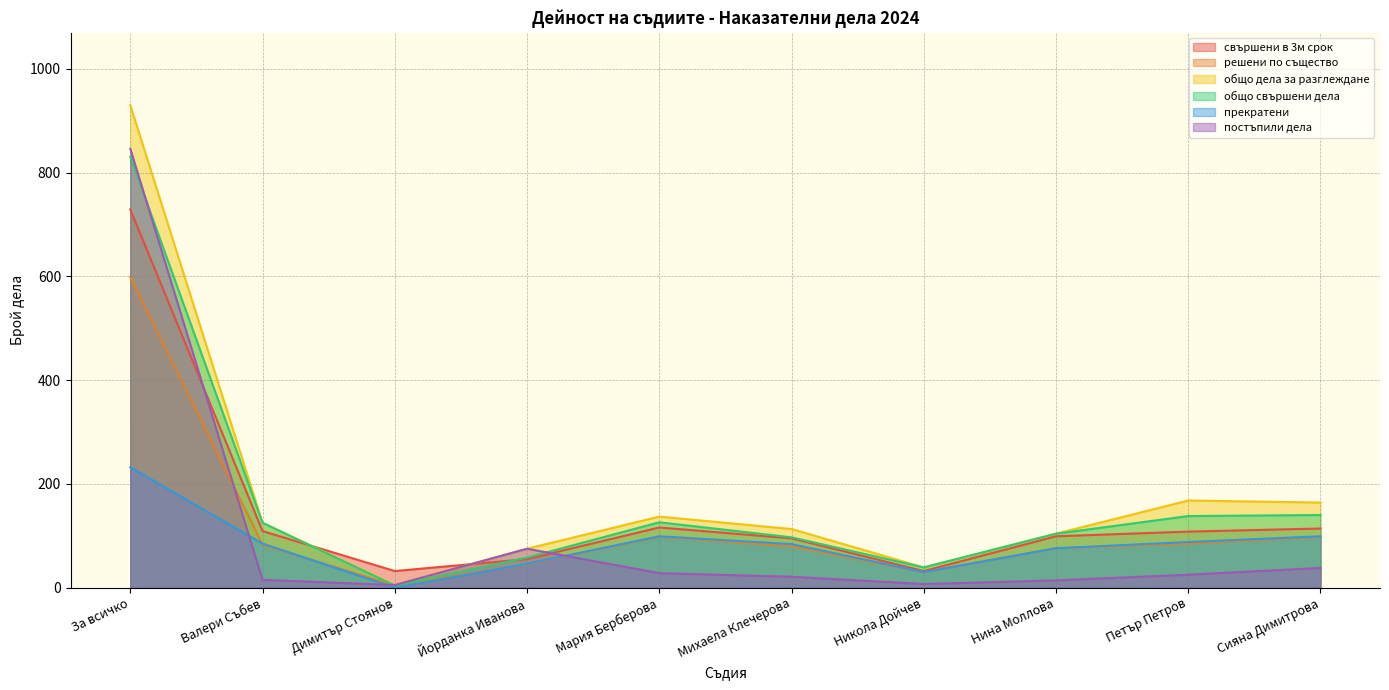

True or false: общо свършени дела has a value of 1217 at За всичко.

False